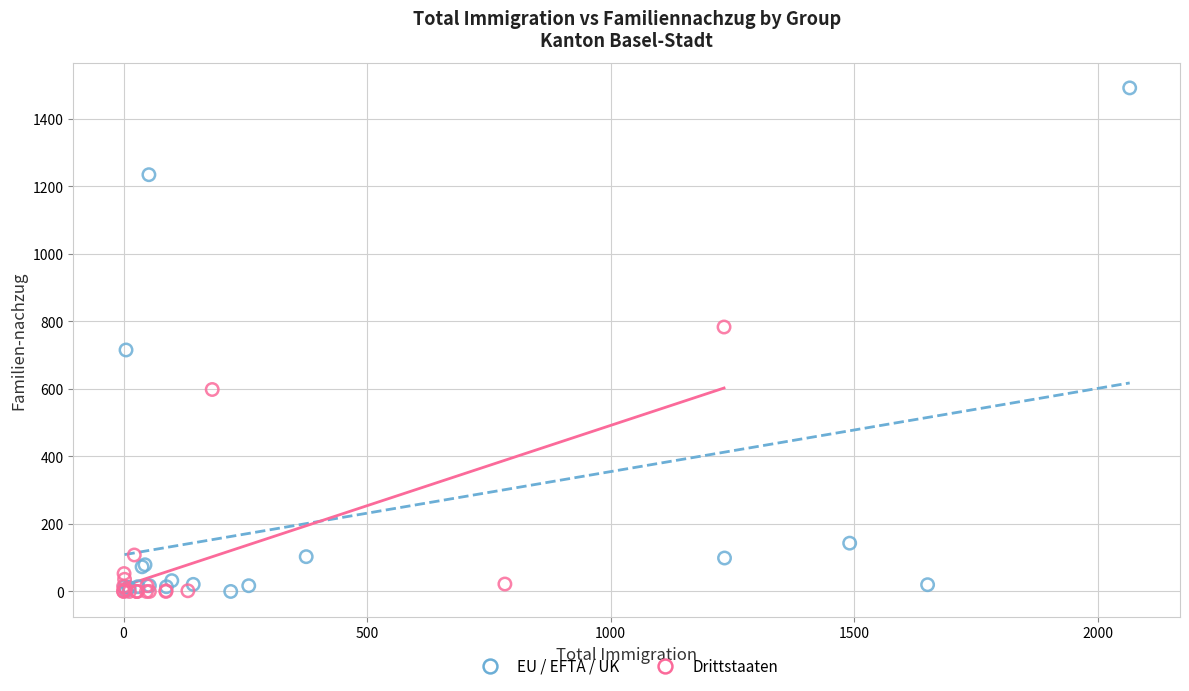

Which series has the widest spread of Y values?

EU / EFTA / UK